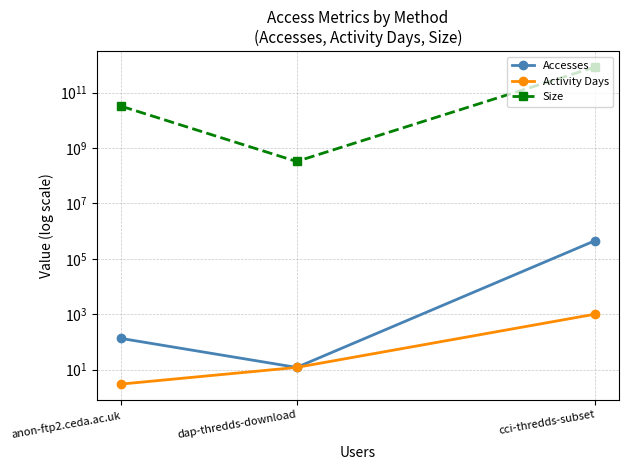

At which label does Activity Days first exceed 12?

cci-thredds-subset